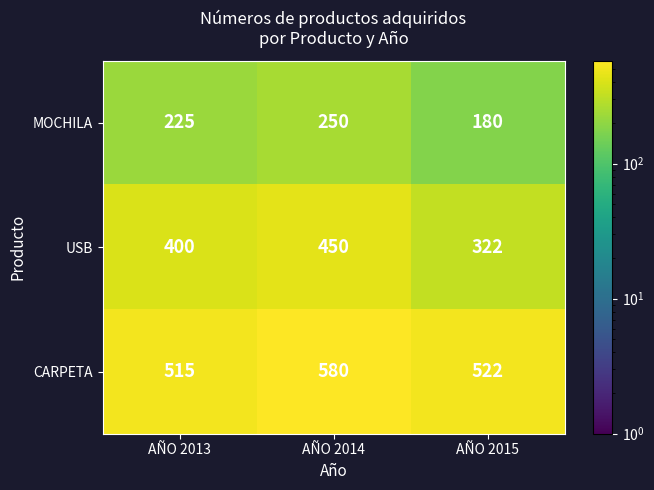

What is the average value of the MOCHILA series?

218